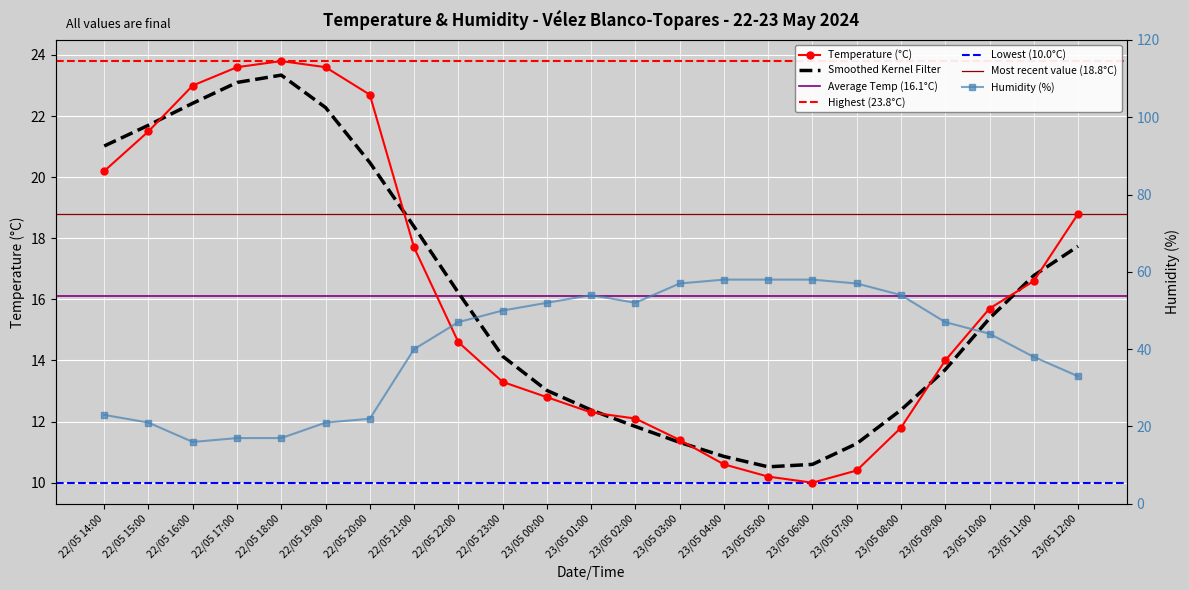

True or false: Temperature (C) has more than 2 points higher than both neighbors.

False